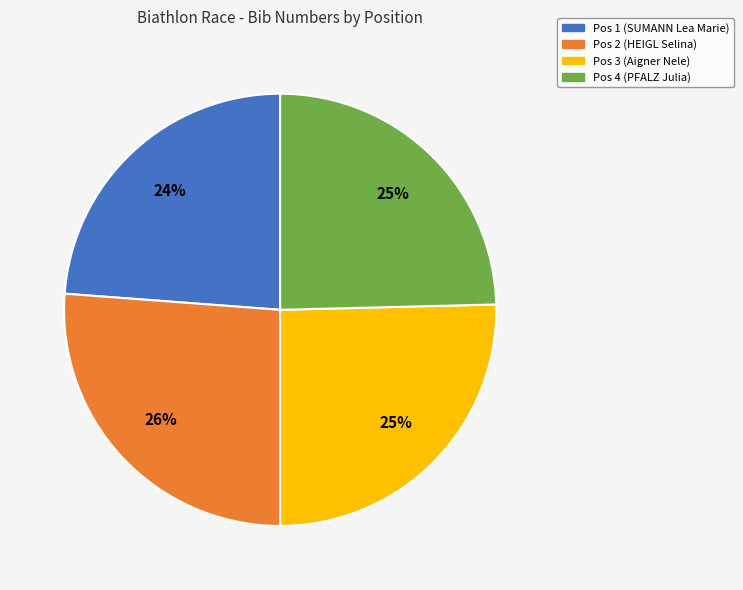

To the nearest percent, what portion does Pos 4 (PFALZ Julia) represent?

25%